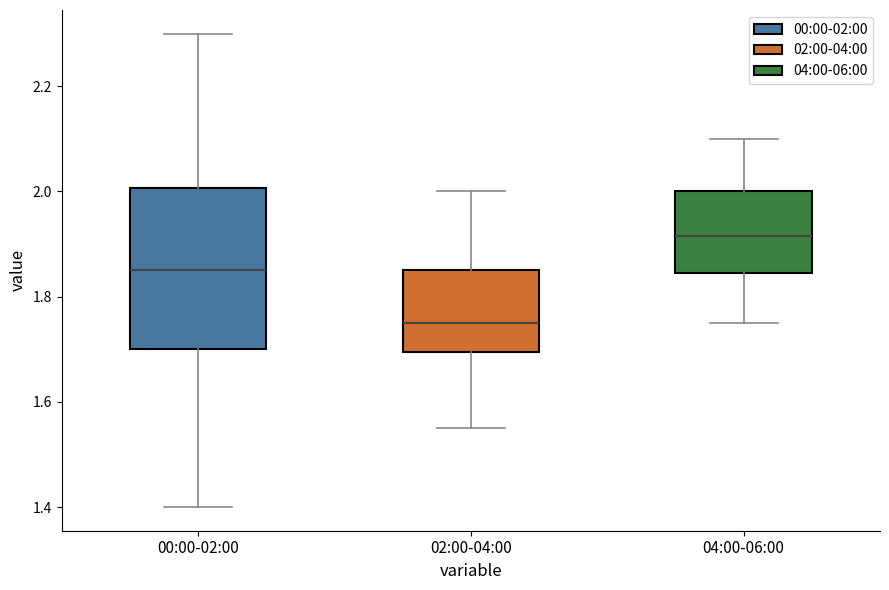

Which box has the lowest median line?

02:00-04:00